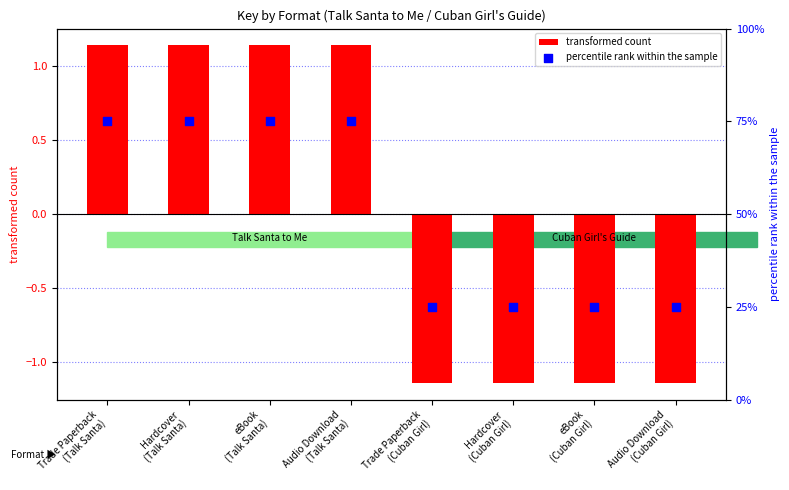

What is the total value across all series at eBook
(Talk Santa)?

76.1